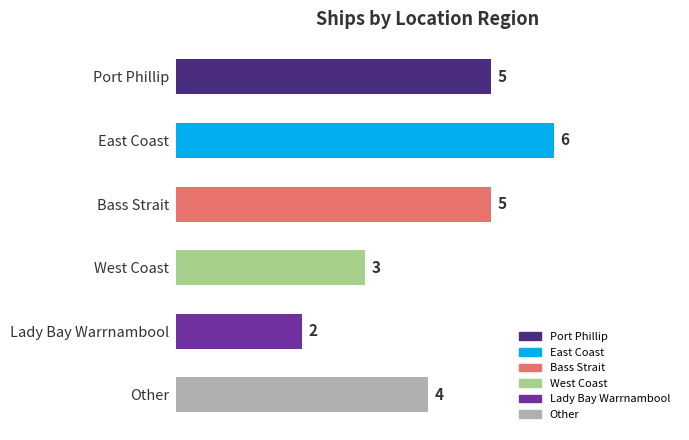

Approximately how many times larger is the value at West Coast compared to Lady Bay Warrnambool?

1.5